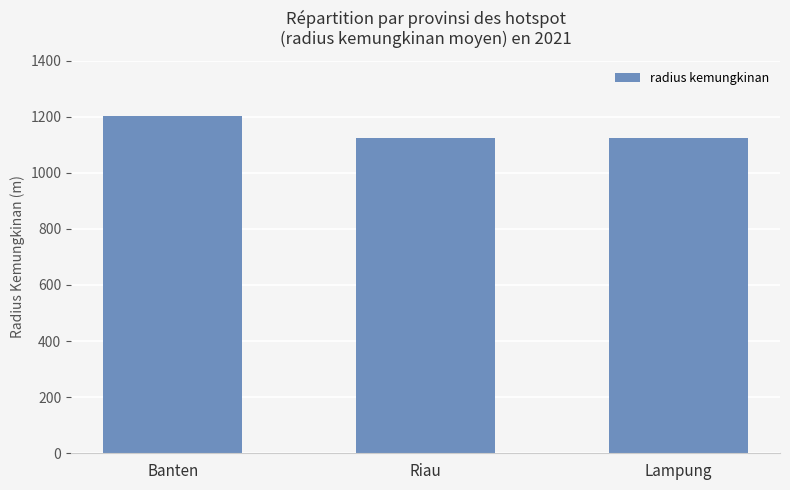

Between Banten and Lampung, which is larger?

Banten